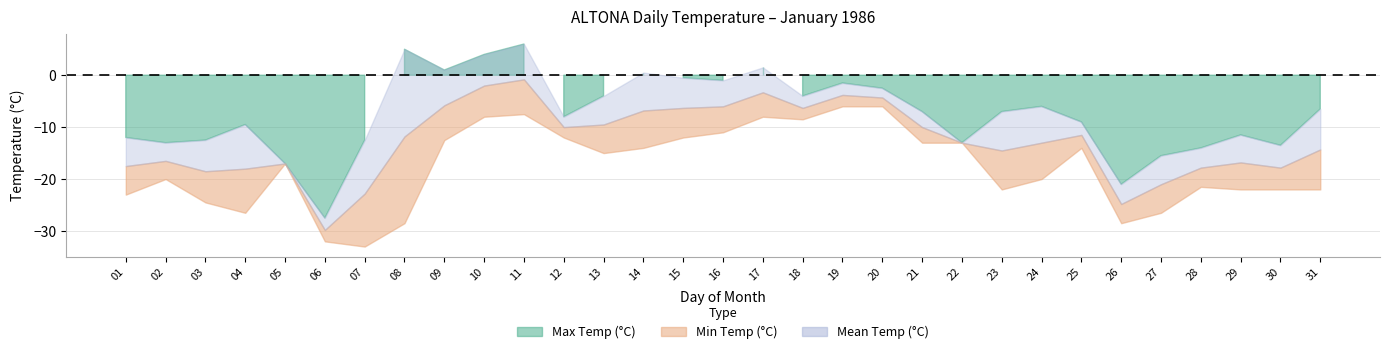

Between 23 and 26, which series saw the biggest shift?

Max Temp (°C)